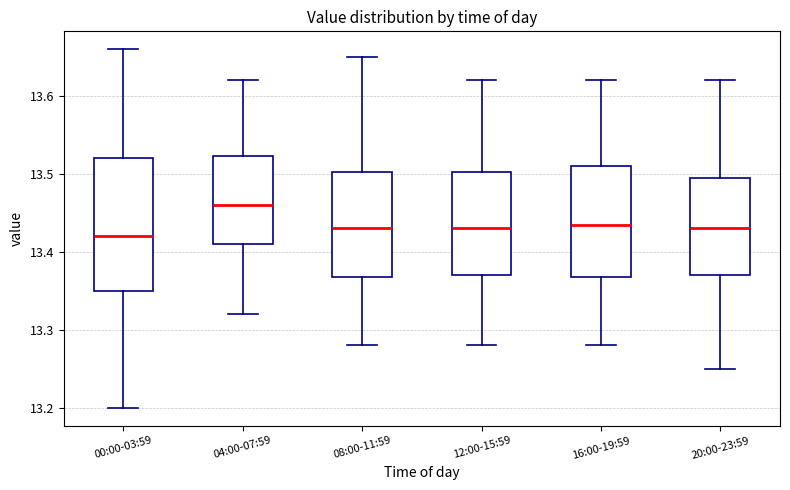

Which box is the tallest, from its lower edge to its upper edge?

00:00-03:59